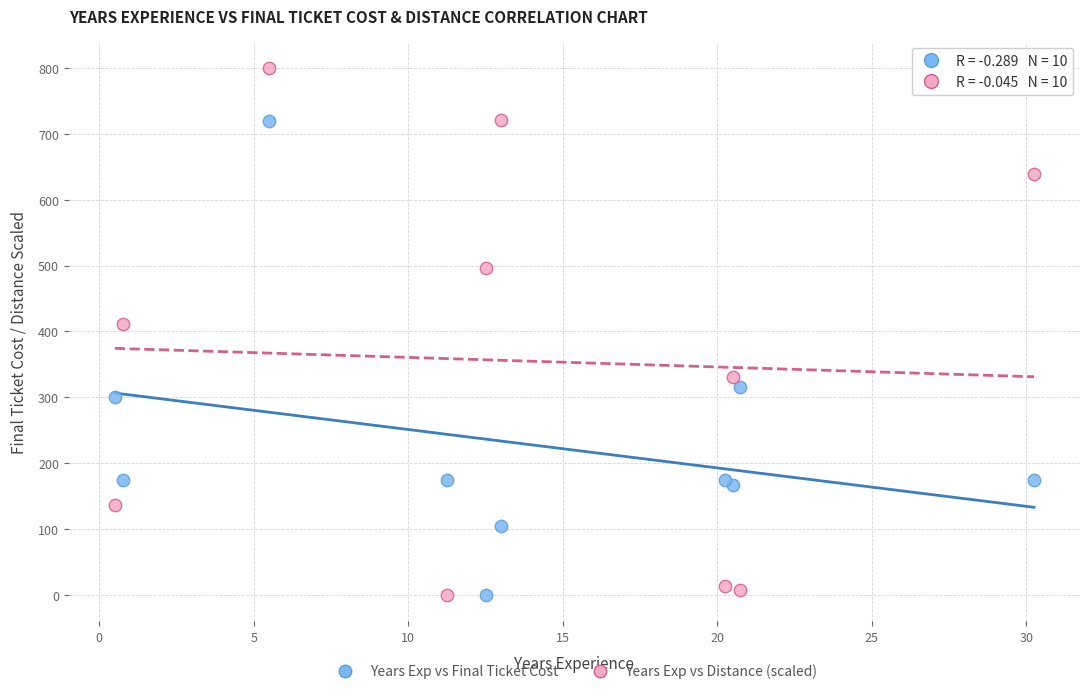

Across all series, what Y value is closest to 400?

411.8